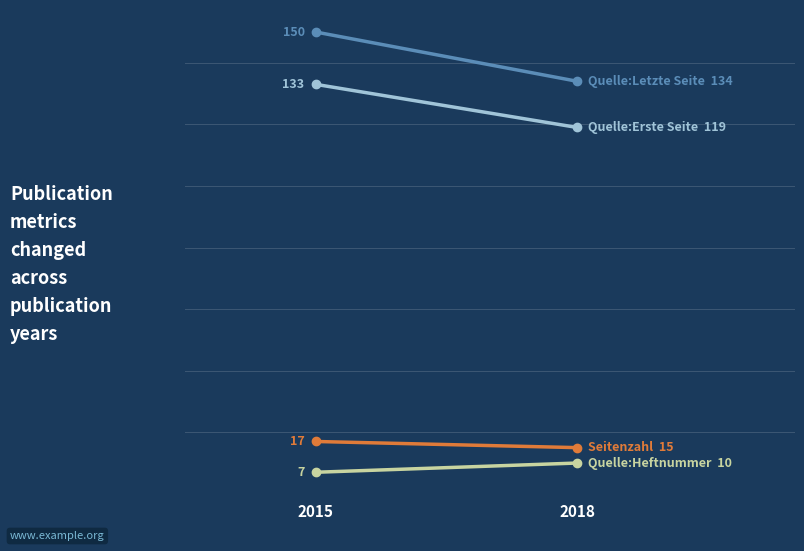

Which has a higher value, 2015 or 2018?

2015